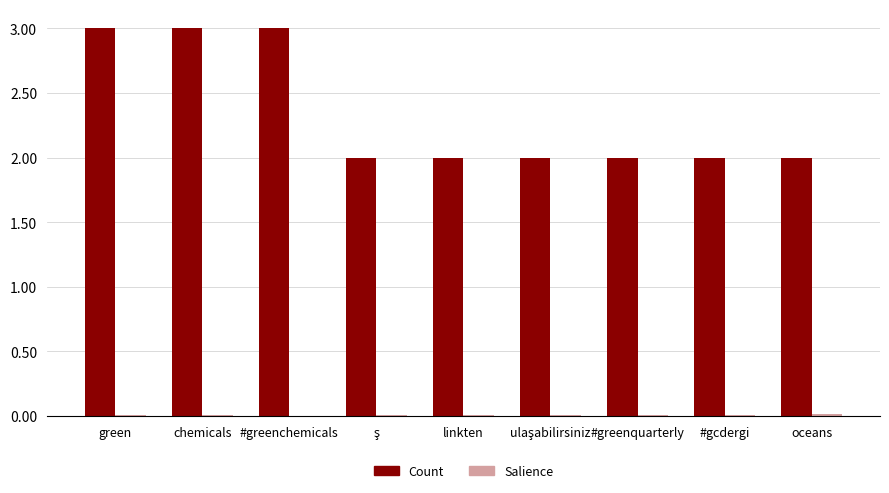

Which series has the largest total across all categories?

Count